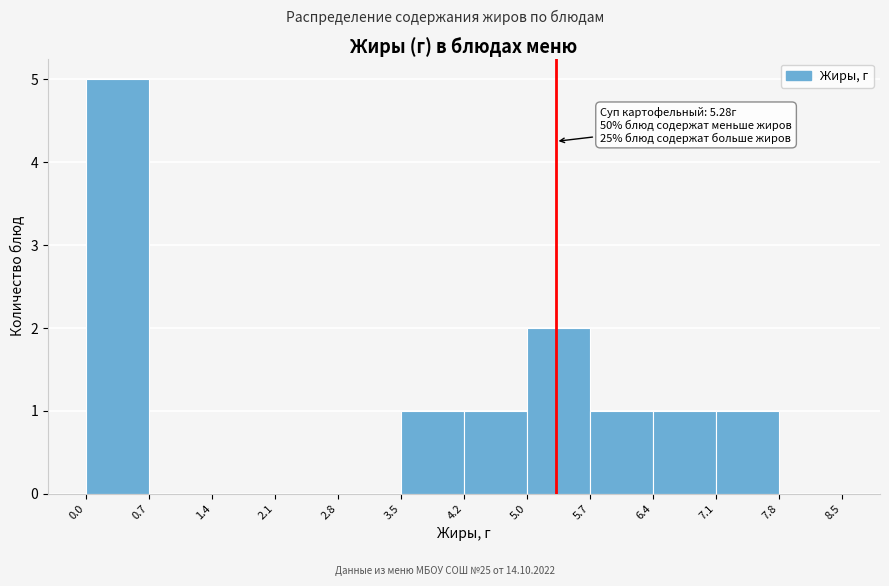

Which range on the x-axis has the tallest bar?

0.0 to 0.7